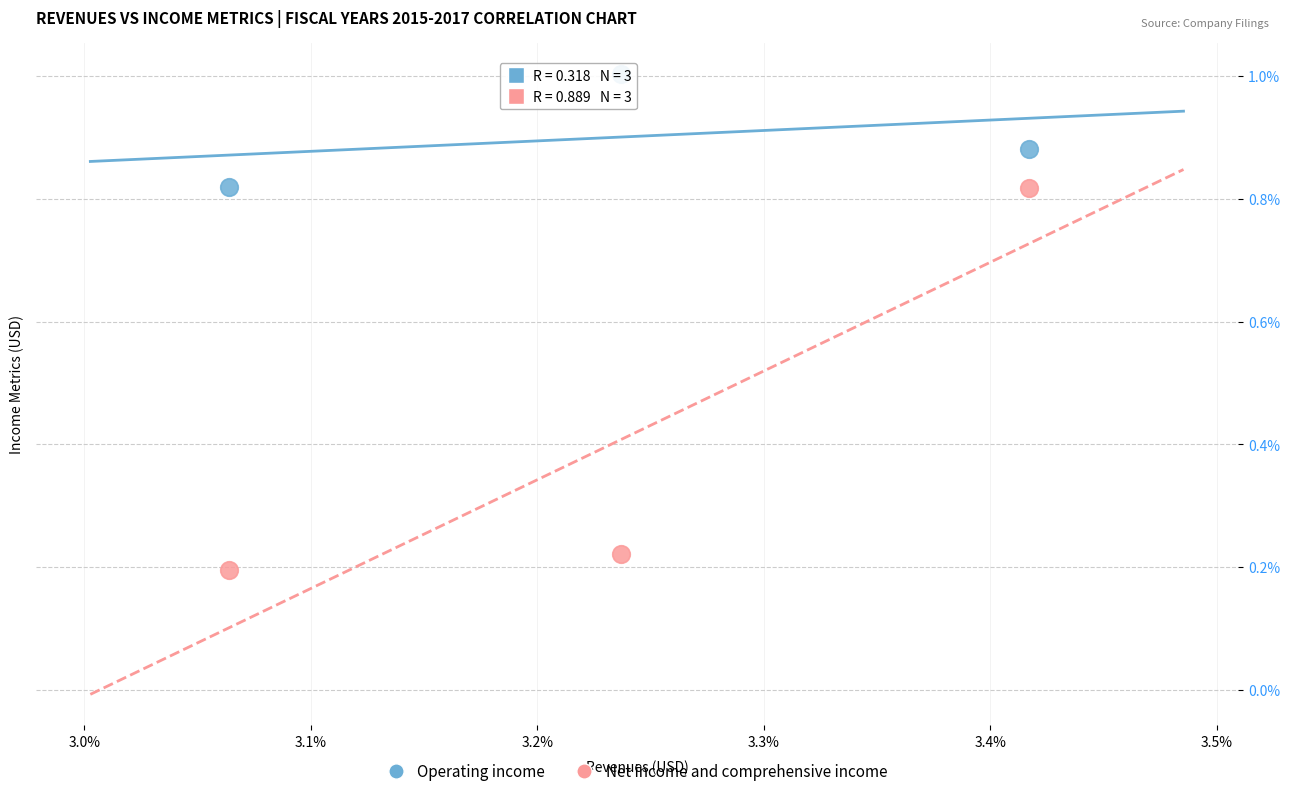

Which series has the largest Y range (max minus min)?

Net income and comprehensive income